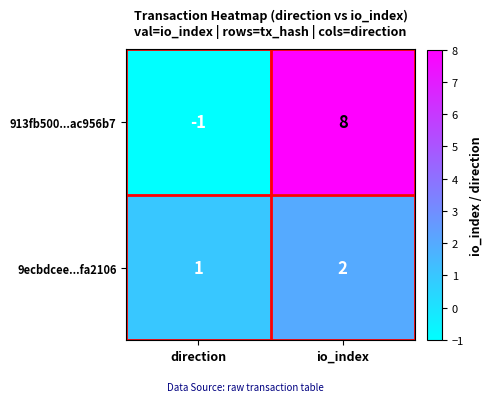

Which series changed the most between direction and io_index?

913fb500...ac956b7